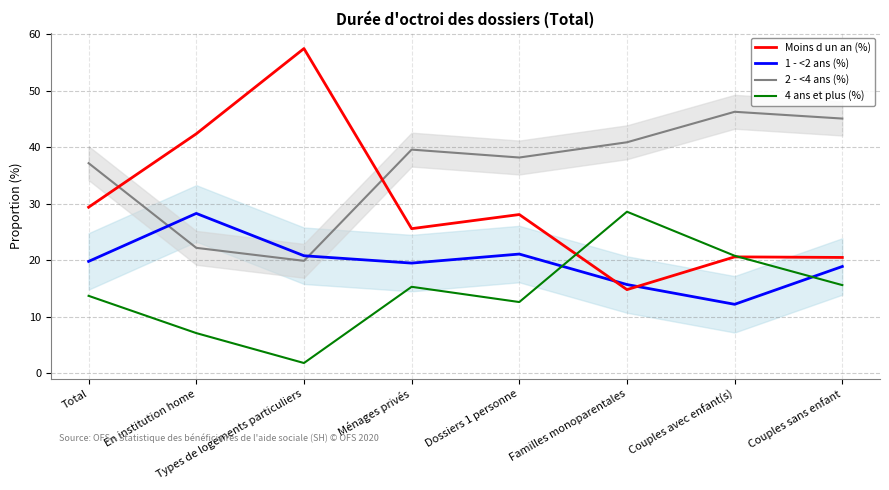

Which series has the largest range (max minus min)?

Moins d un an (%)